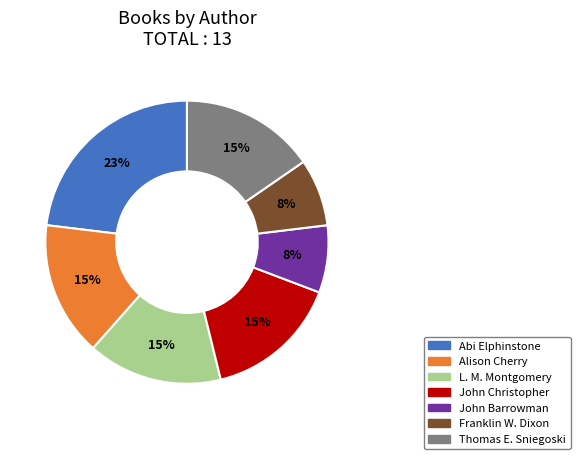

To the nearest percent, what is the difference between the largest and smallest slice percentages?

15%